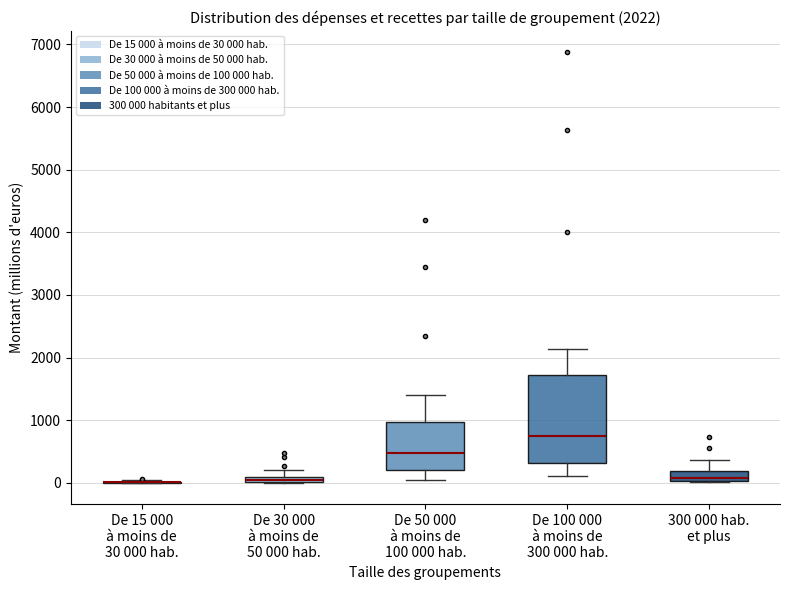

Comparing the boxes themselves (not the whiskers), which one is the tallest?

De 100 000 à moins de 300 000 hab.